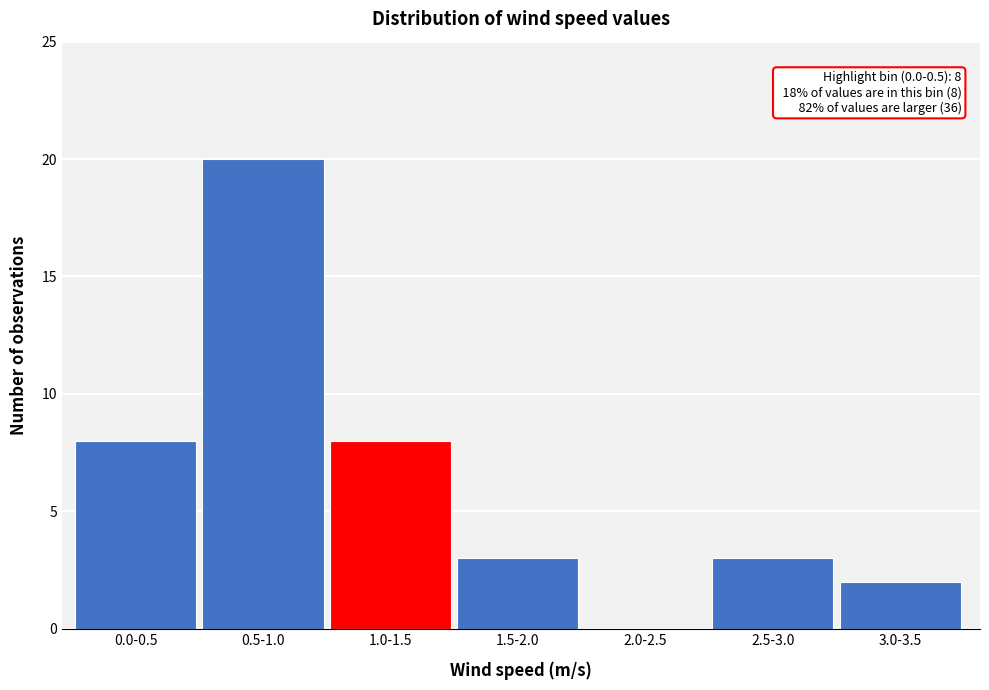

Reading left to right, list all the values displayed in this chart.

0.0-0.5=8	0.5-1.0=20	1.0-1.5=8	1.5-2.0=3	2.0-2.5=0	2.5-3.0=3	3.0-3.5=2